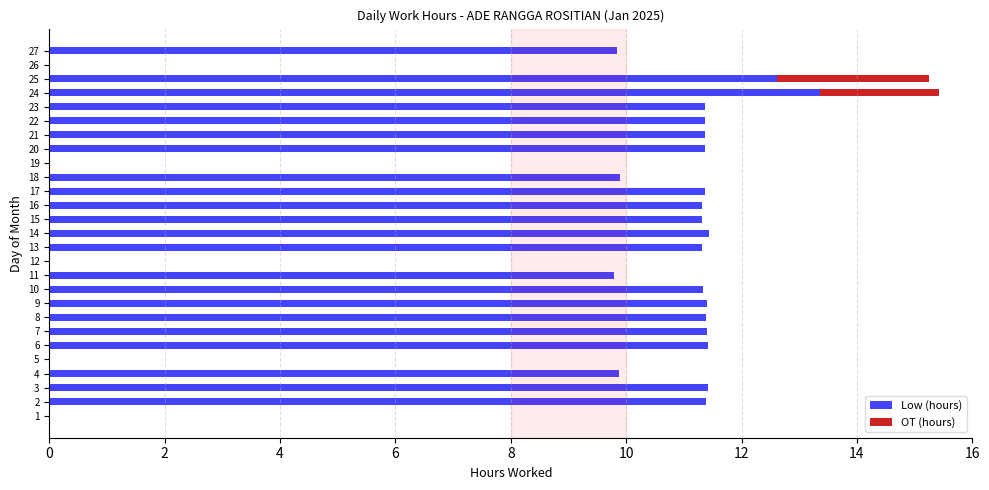

Is it true that Low (hours) equals 3.6 at 23?

False